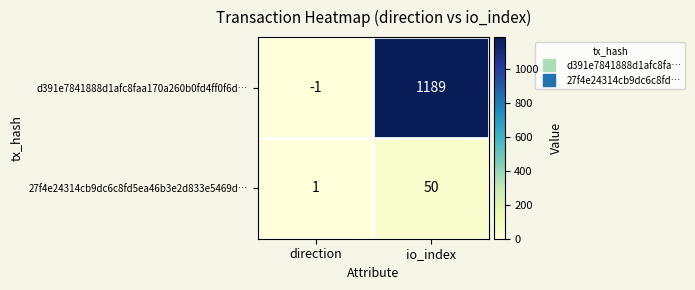

True or false: d391e7841888d1afc8faa170a260b0fd4ff0f6d… has a value of 618 at io_index.

False